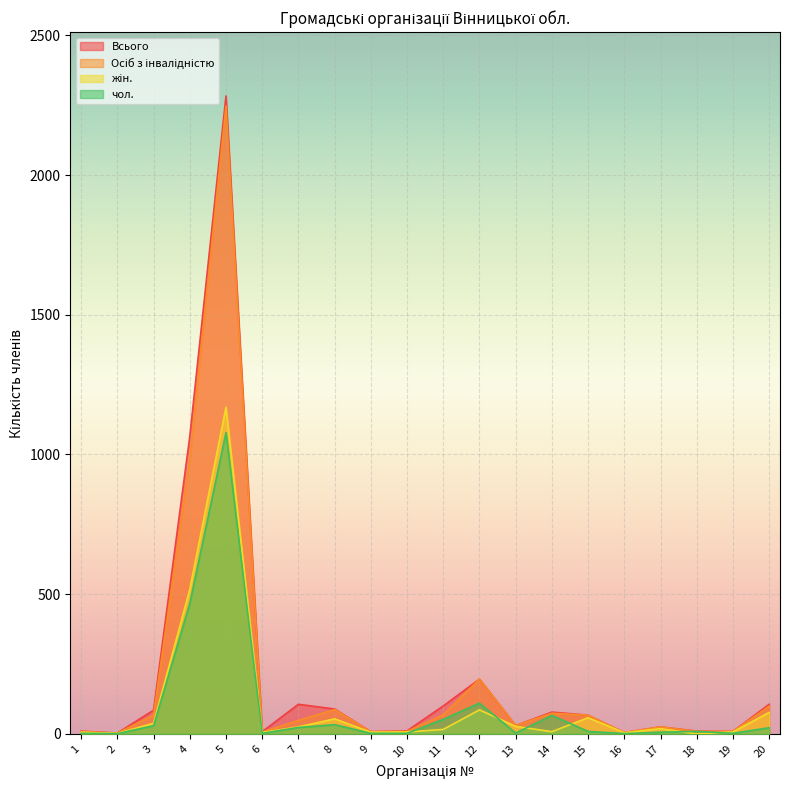

At which category is the sum across all series the highest?

5